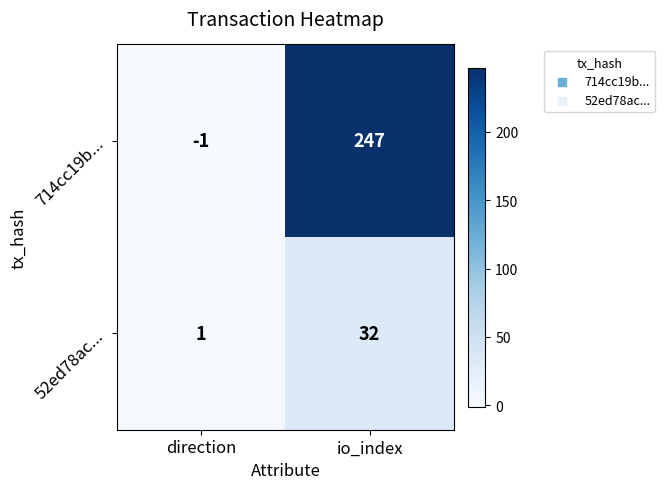

How many data points does each series have?

2